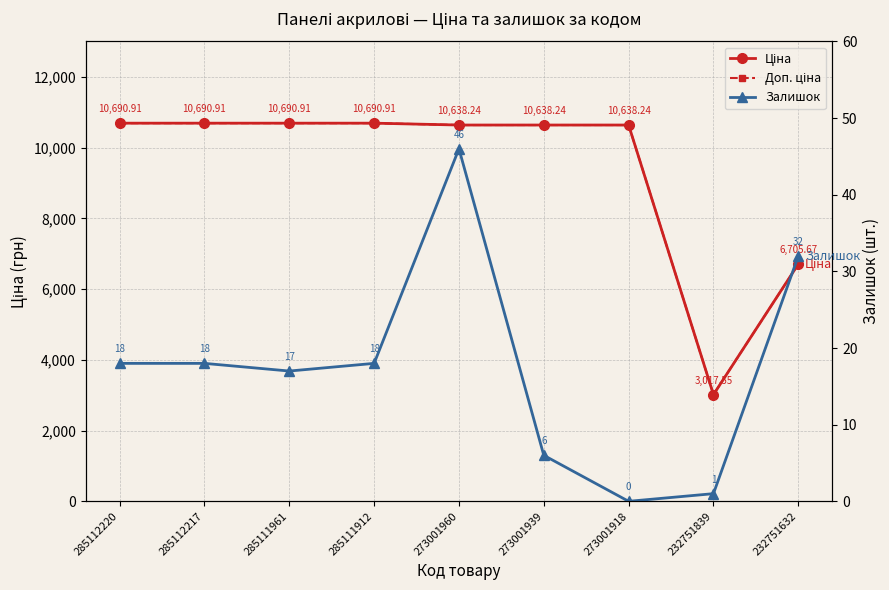

The value of Доп. ціна at 273001918 is 10638.2. True or false?

True